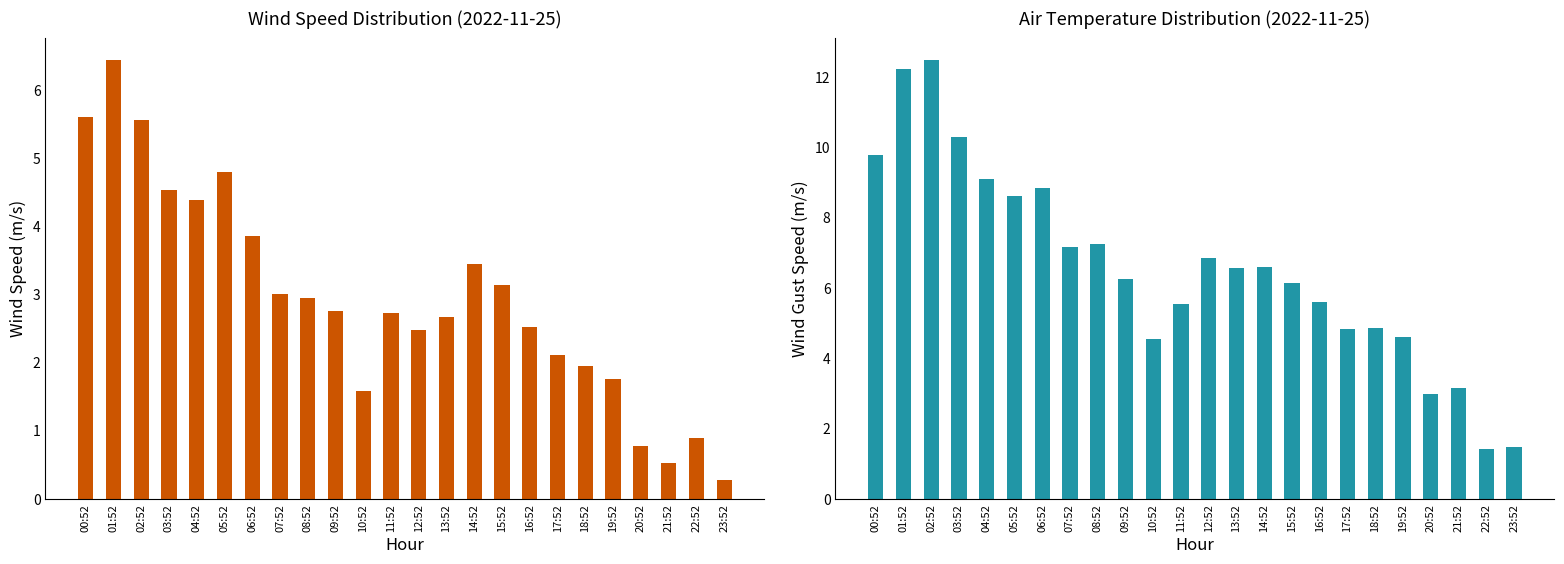

What is the maximum value shown in the chart?

12.5